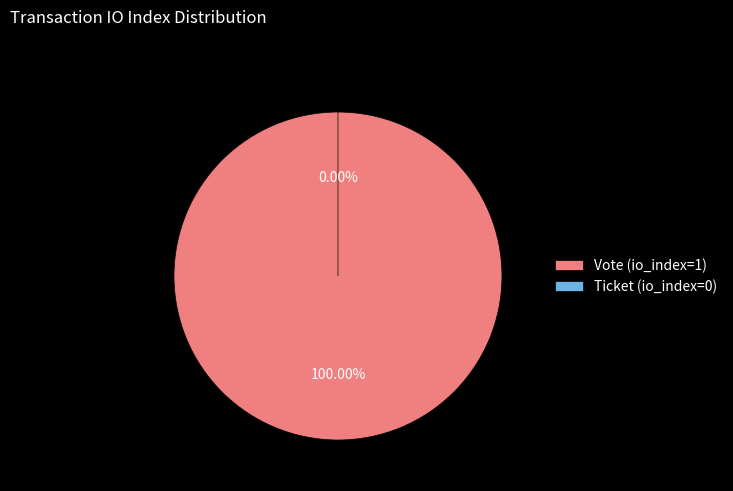

How many segments does this pie chart have?

2